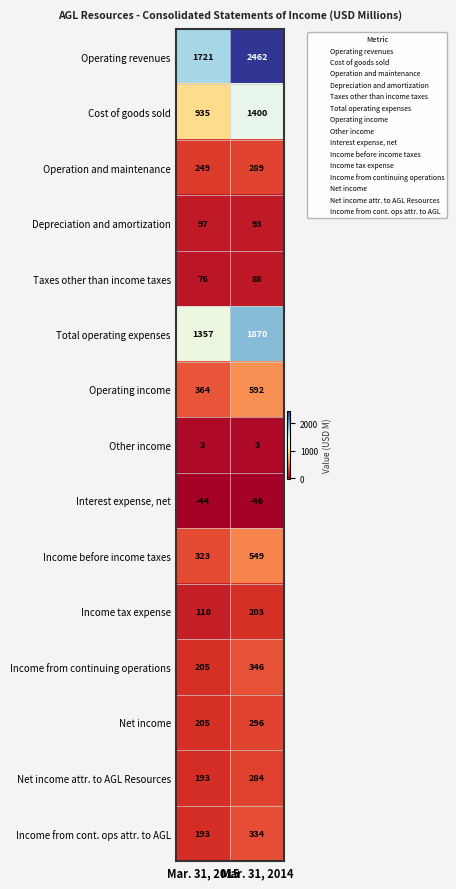

Is it true that Income from cont. ops attr. to AGL equals 205 at Mar. 31, 2014?

False